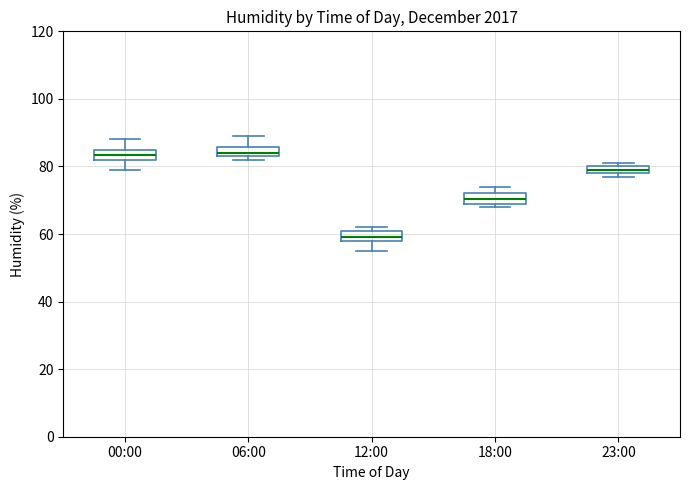

Where is the lower edge of the box for 12:00 on the y-axis? The values are not printed on the chart, so give them approximately, as read against the axis.

58